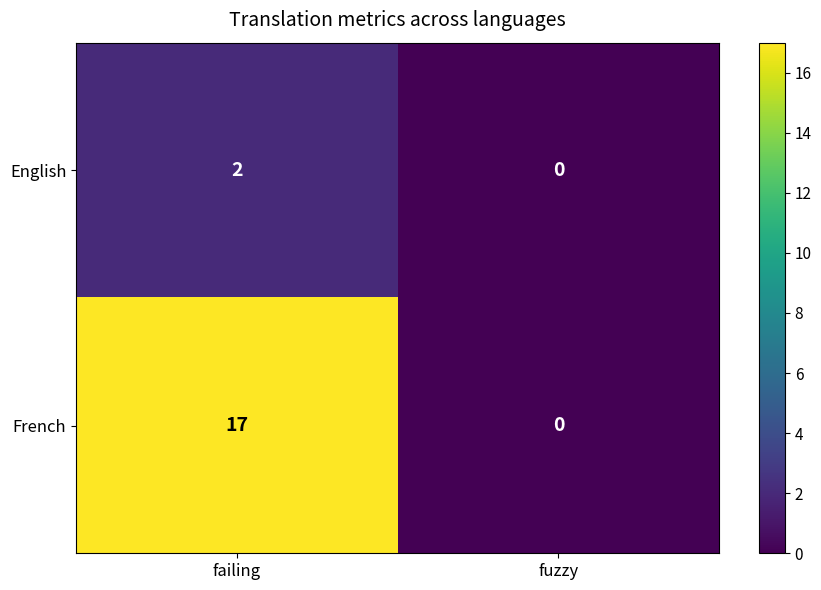

Which series has the largest total across all categories?

French